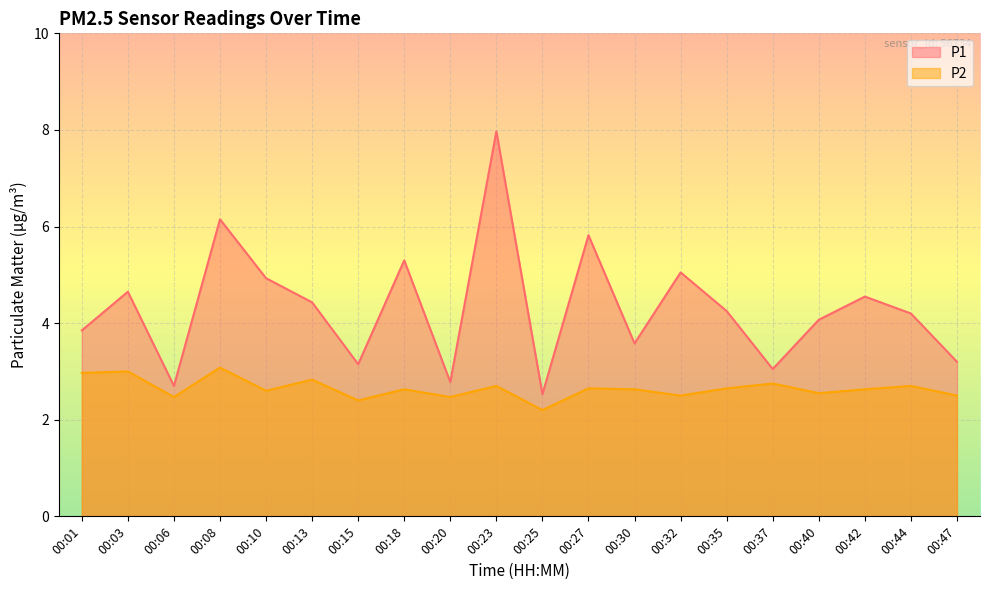

How many lines are shown in the chart?

2